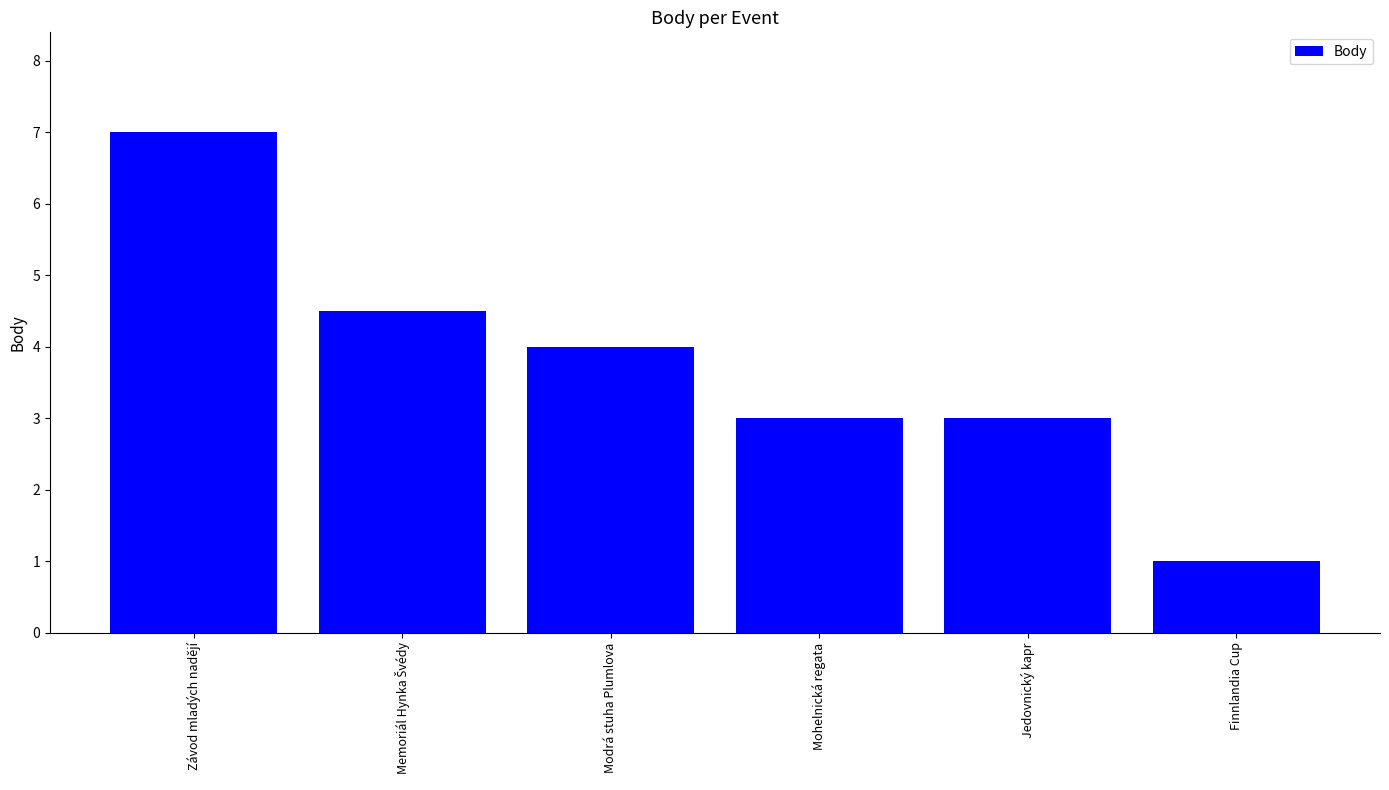

What is the value of the 6th bar from the left?

1.0